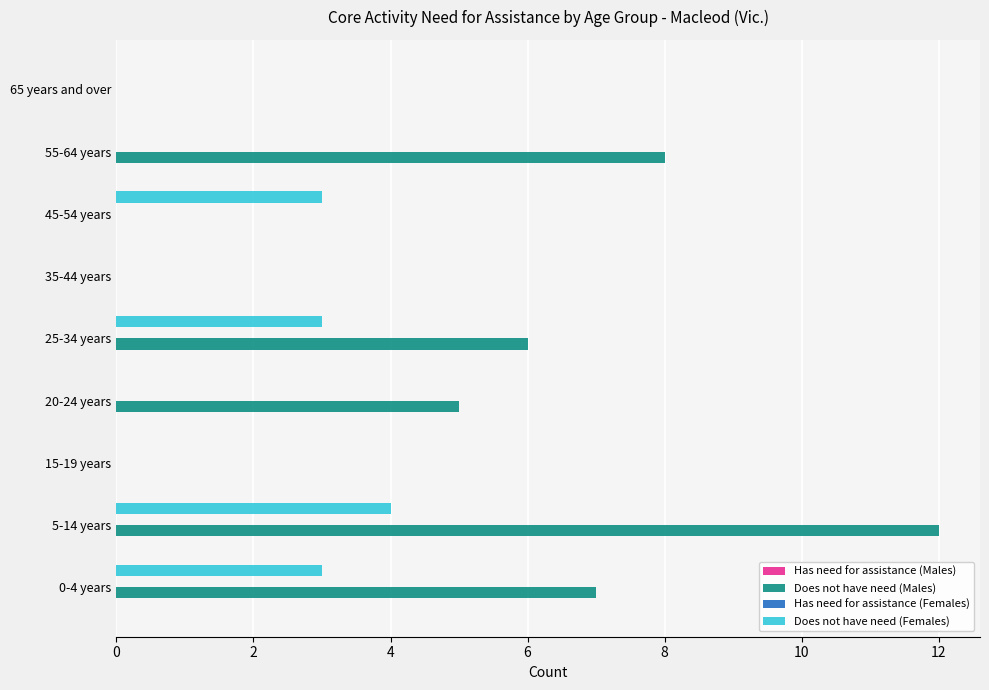

The value of Does not have need (Females) at 65 years and over is -2. True or false?

False